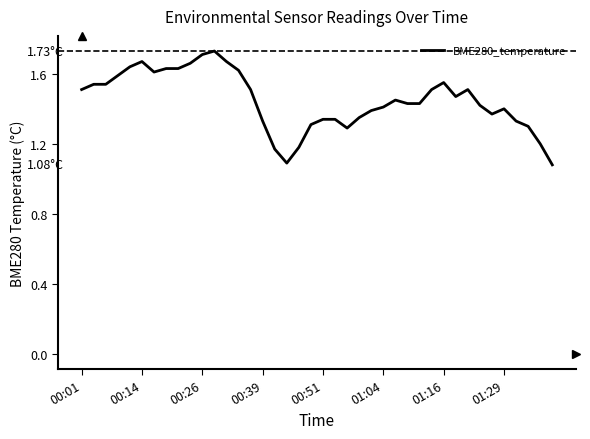

Reading left to right, what are all the values shown in this chart?

1.5	1.5	1.5	1.6	1.6	1.7	1.6	1.6	1.6	1.7	1.7	1.7	1.7	1.6	1.5	1.3	1.2	1.1	1.2	1.3	1.3	1.3	1.3	1.4	1.4	1.4	1.4	1.4	1.4	1.5	1.6	1.5	1.5	1.4	1.4	1.4	1.3	1.3	1.2	1.1